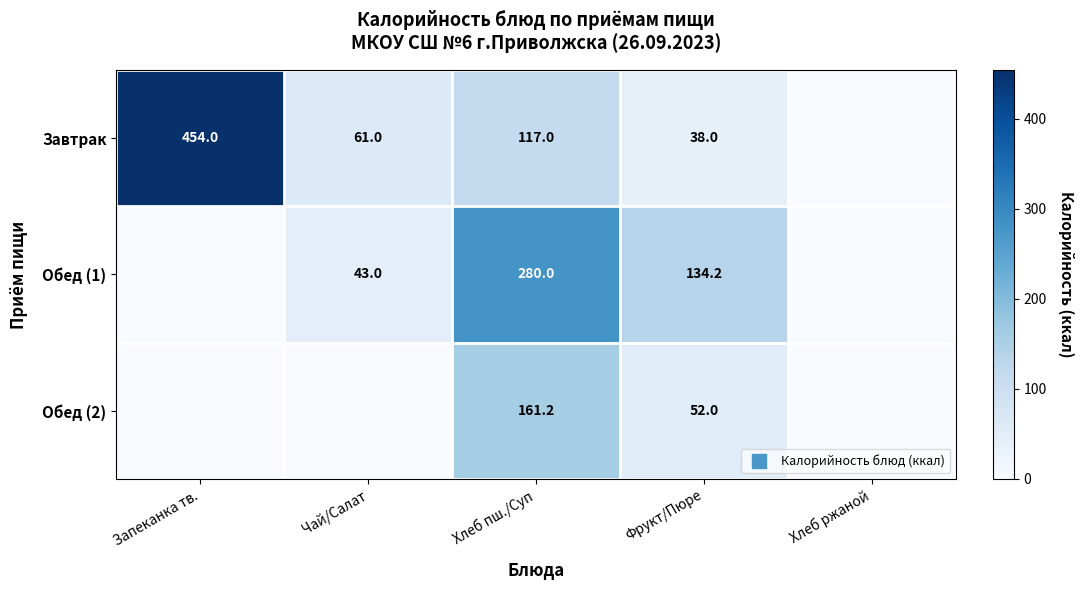

The value of Завтрак at Чай/Салат is 61.0. True or false?

True